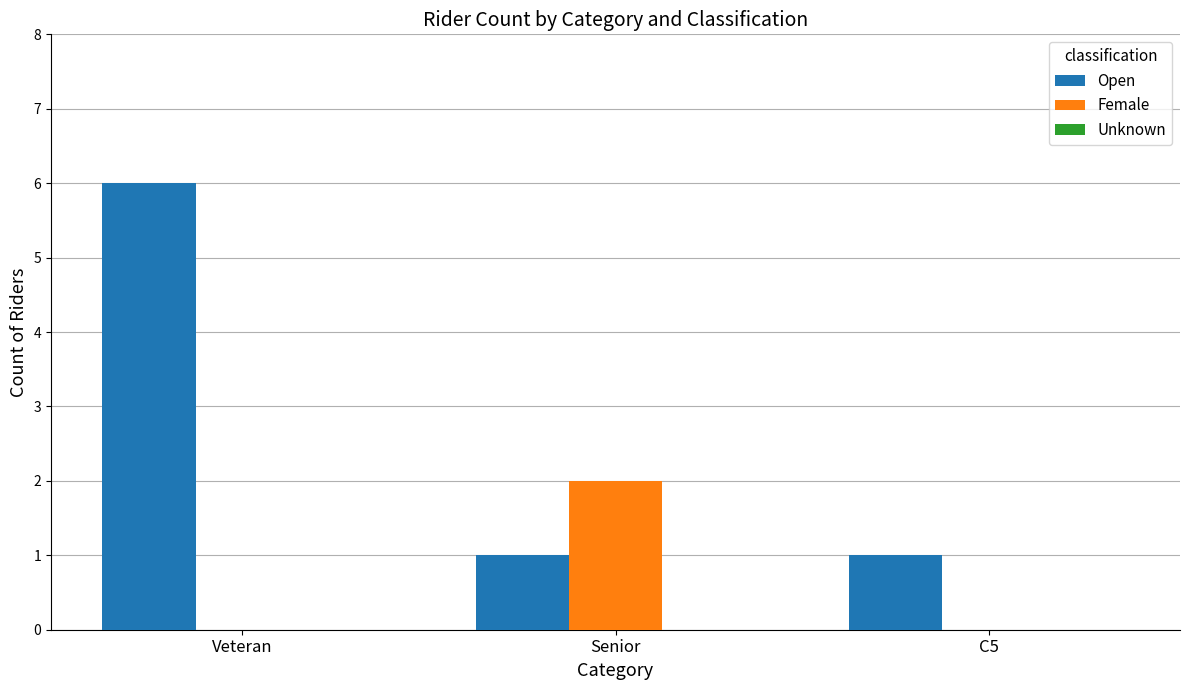

How many series are shown in this chart?

2